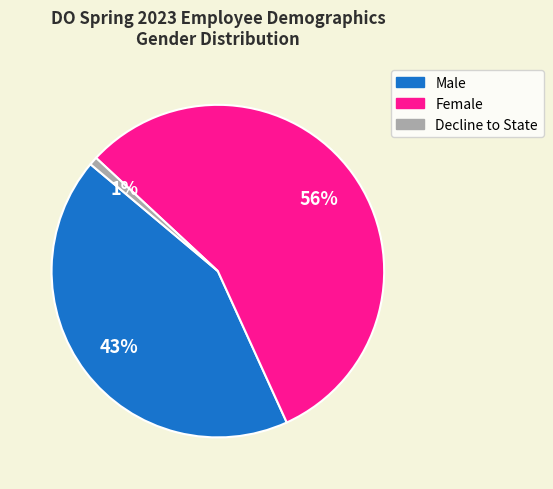

What percentage is the Female slice, to the nearest percent?

56%